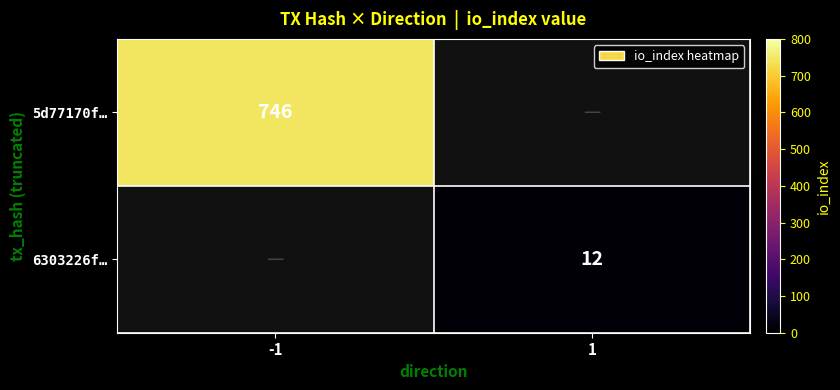

Is the value of 5d77170f… at -1 greater than the value of 6303226f… at 1?

Yes